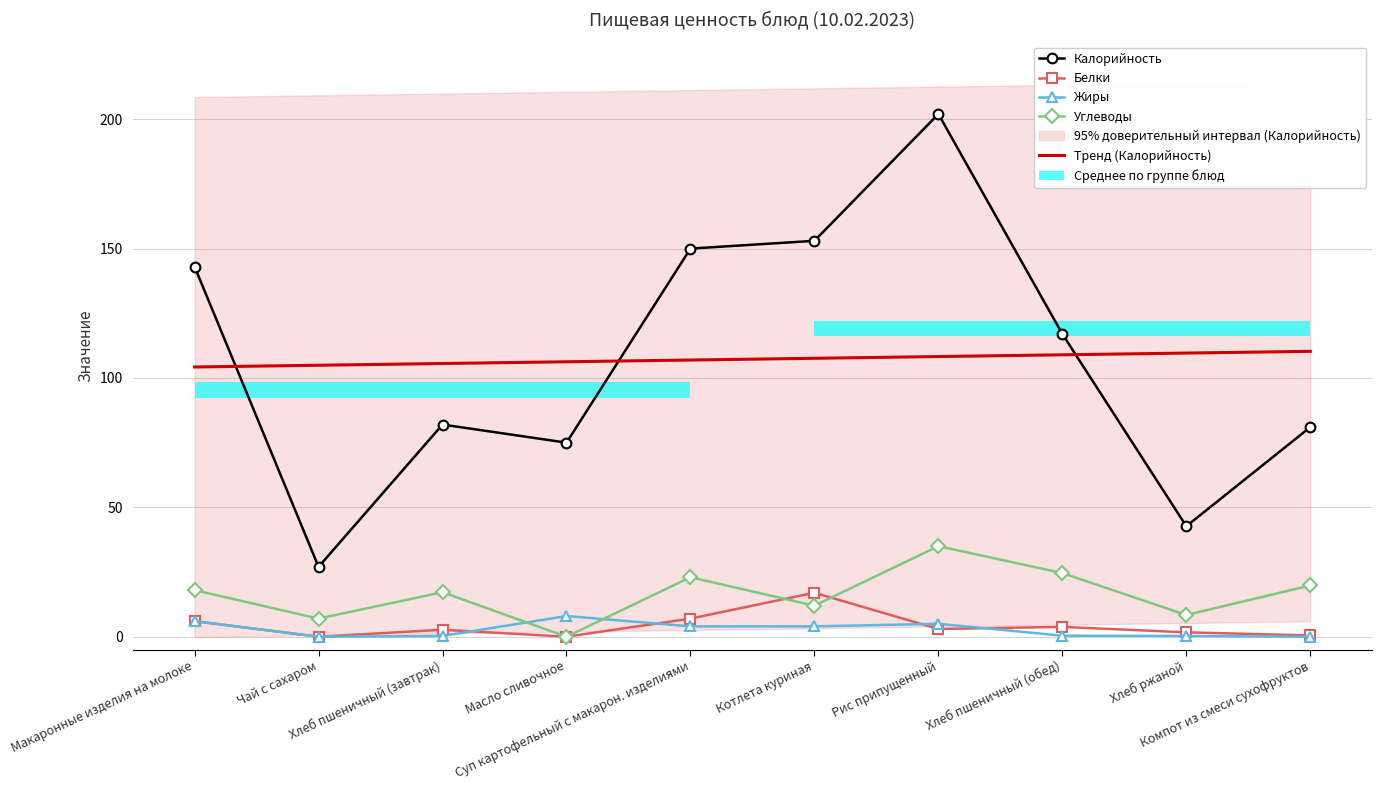

How many intersections are there between Жиры and Углеводы?

2